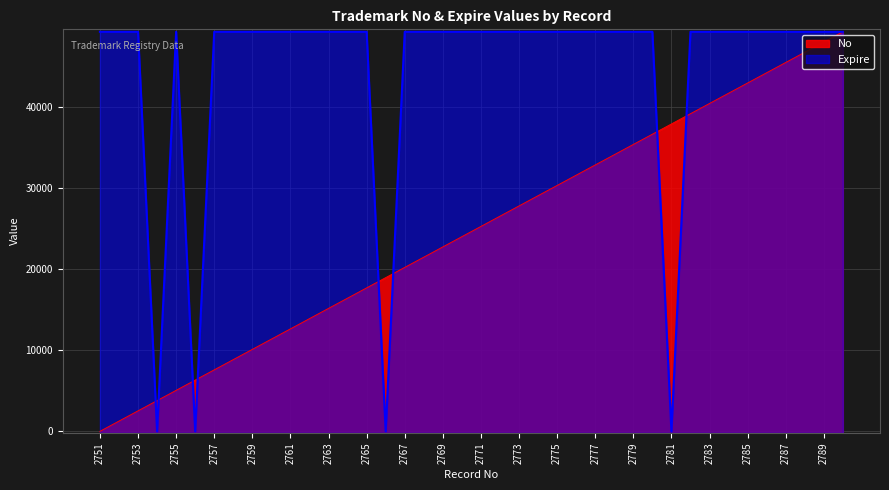

What is the value of the No point at the 12th from the left?

13878.9